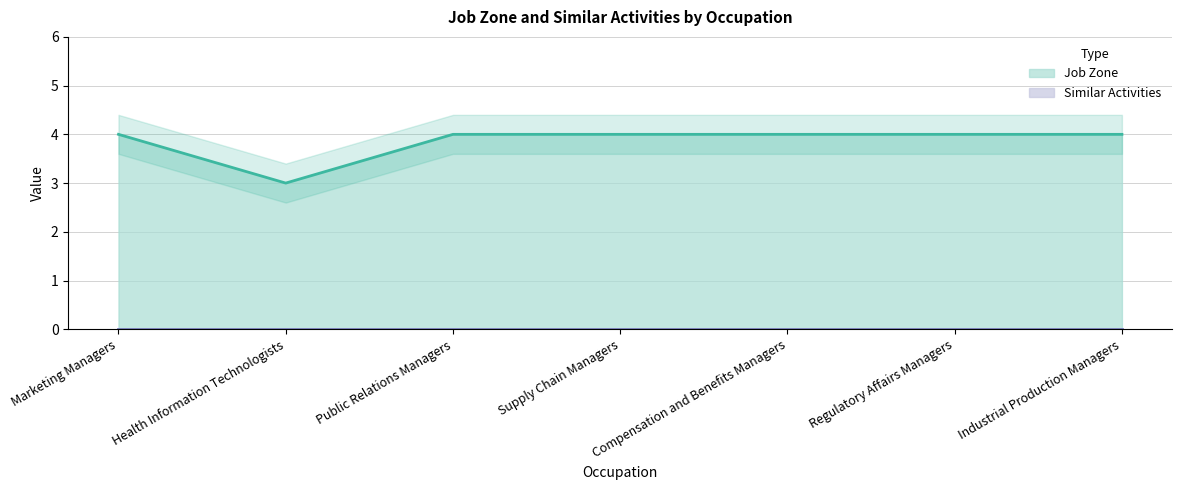

Count the values in the range 4 to 5.

6